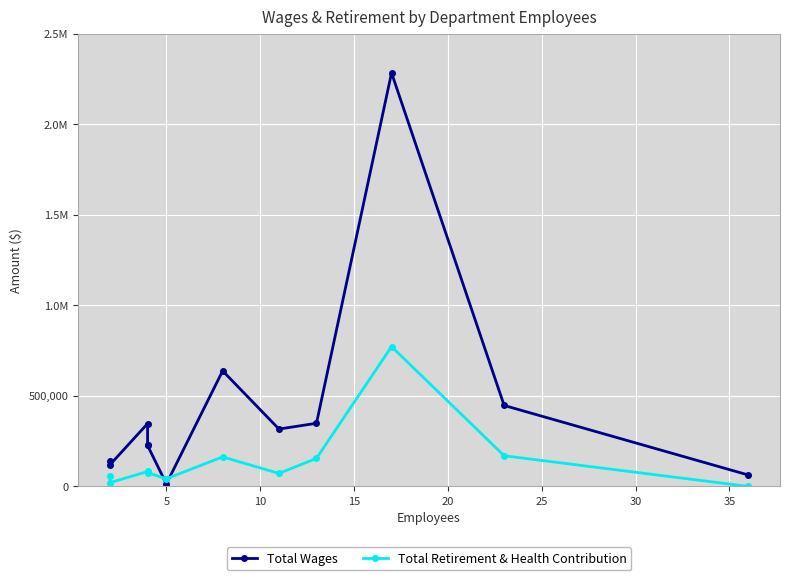

At how many categories does at least one series exceed 2002555?

1